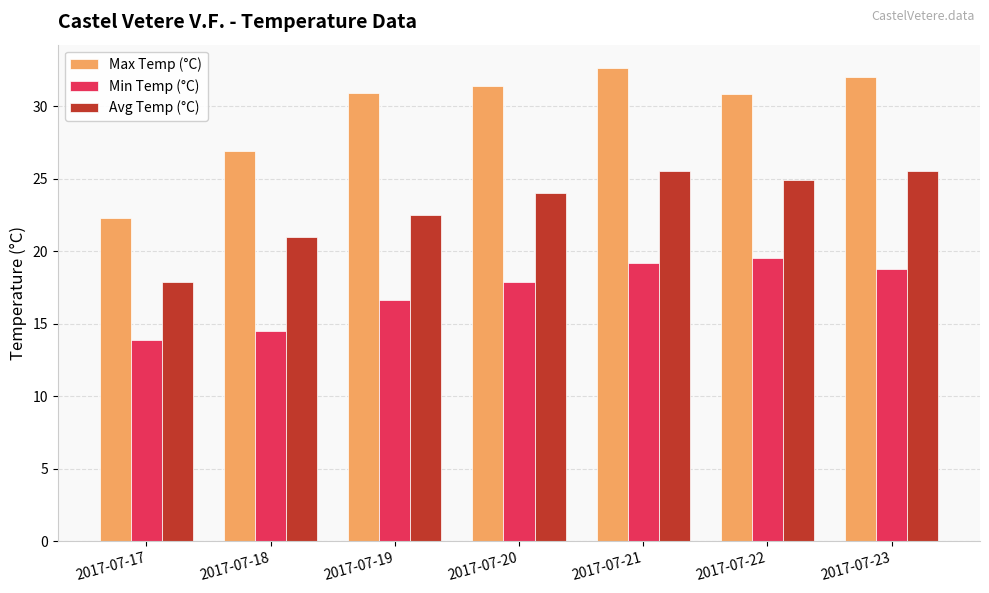

How many values in the Max Temp (°C) series exceed 30?

5